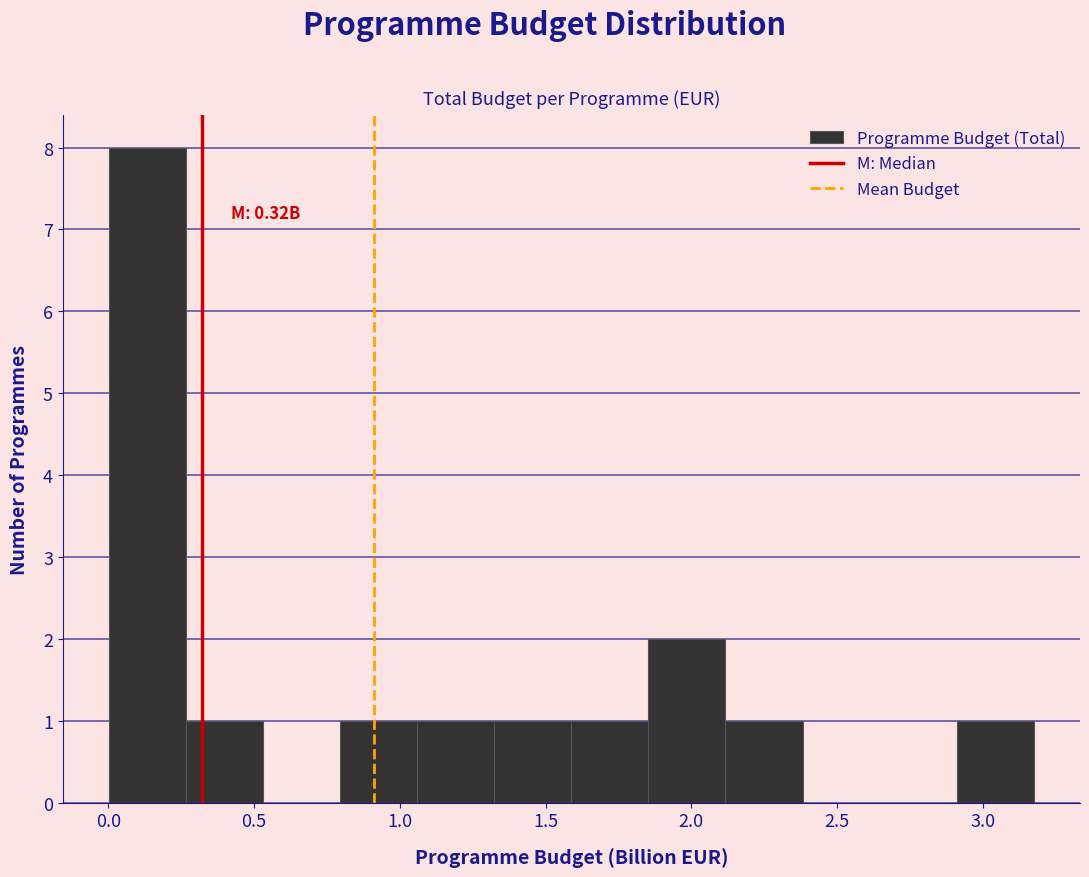

Over which range of the x-axis is the bar tallest?

0.00 to 0.25